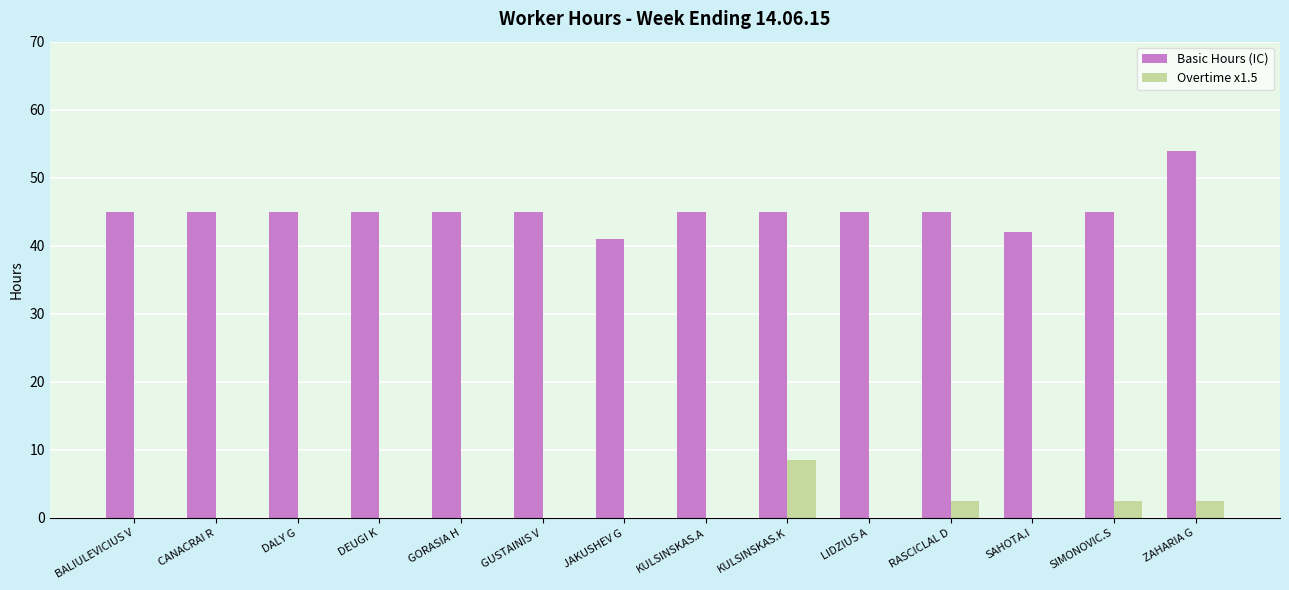

What is the sum of all Basic Hours (IC) values?

632.0